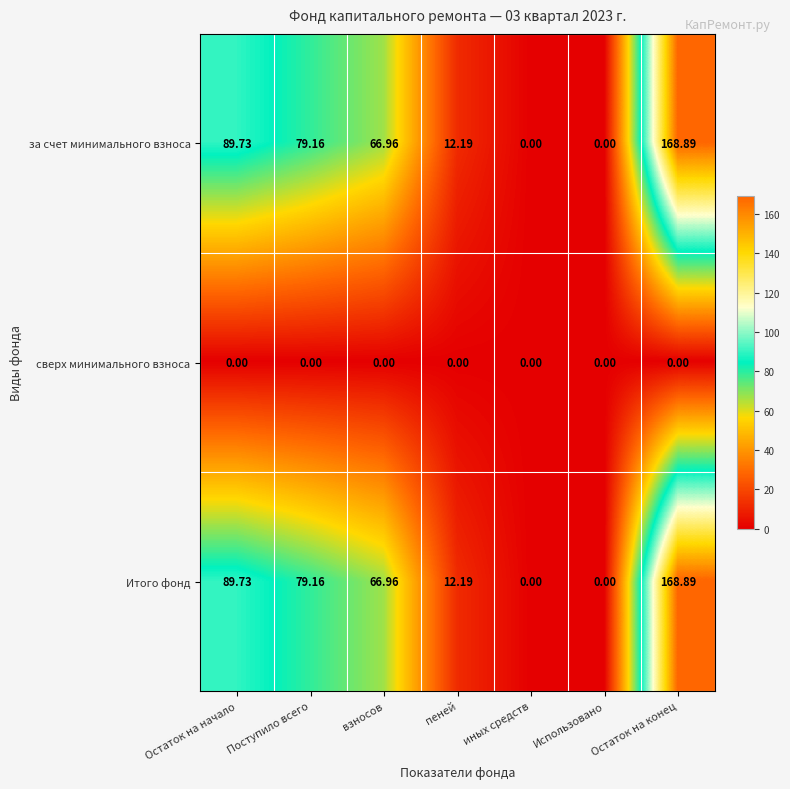

At which label does Итого фонд reach its peak?

Остаток на конец